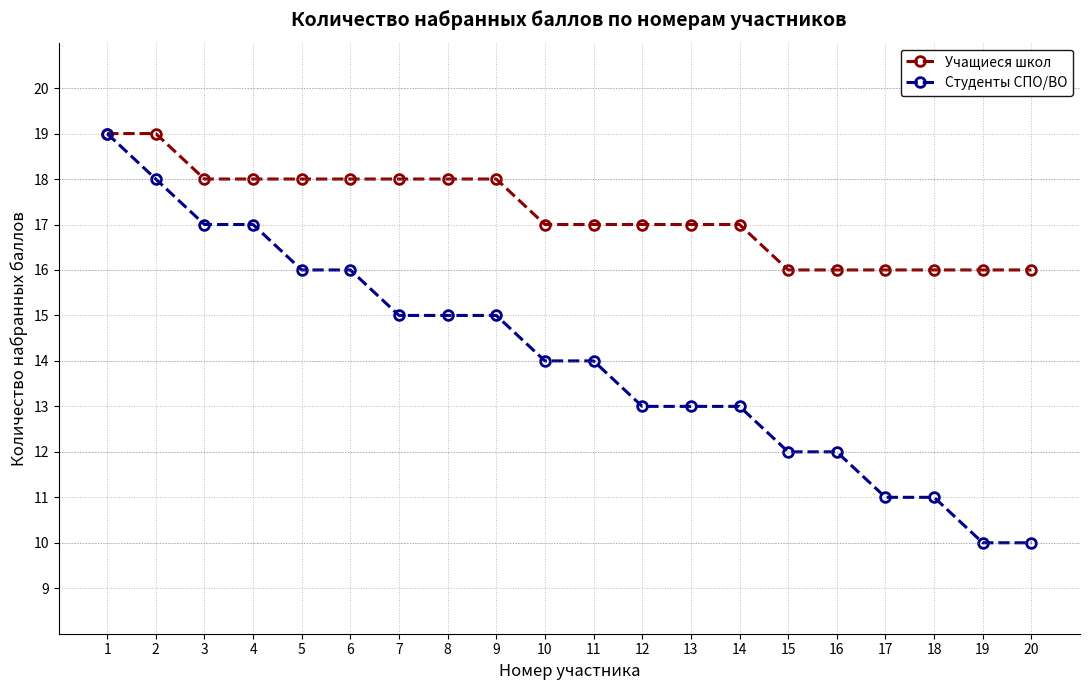

The value of Учащиеся школ at 8 is 4. True or false?

False